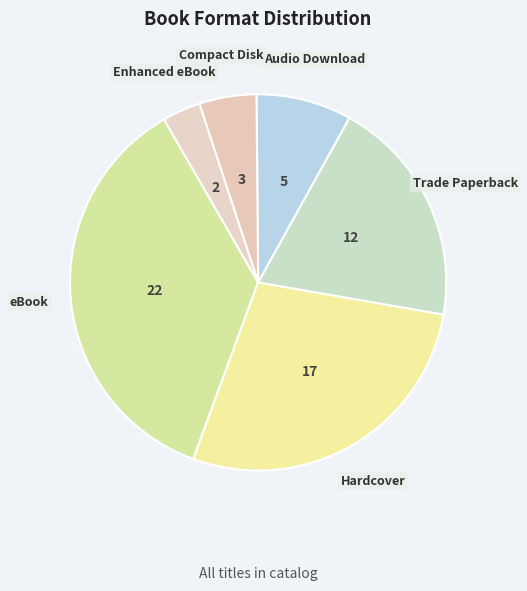

How many slices are in this pie chart?

6